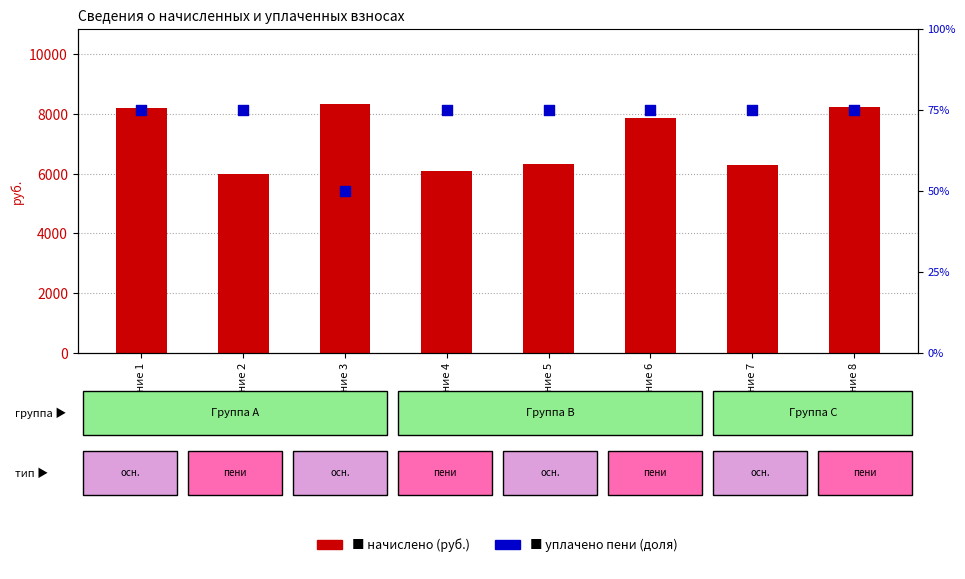

What is the total value across all series at Помещение 8?

8323.3